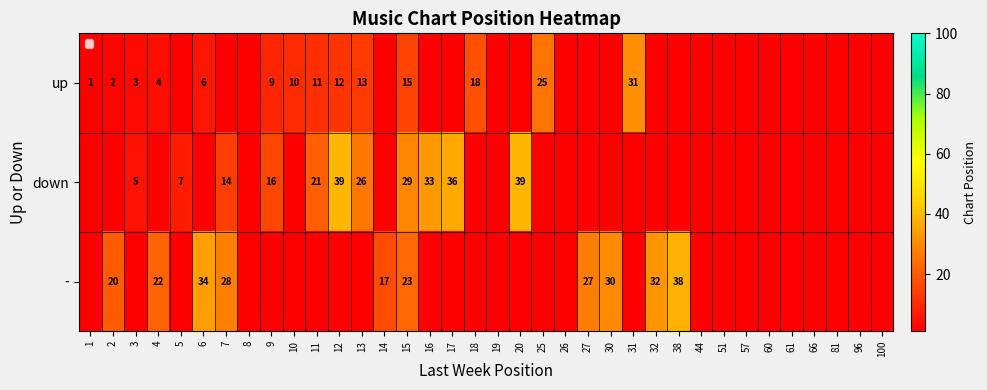

The value of up at 4 is 6. True or false?

False